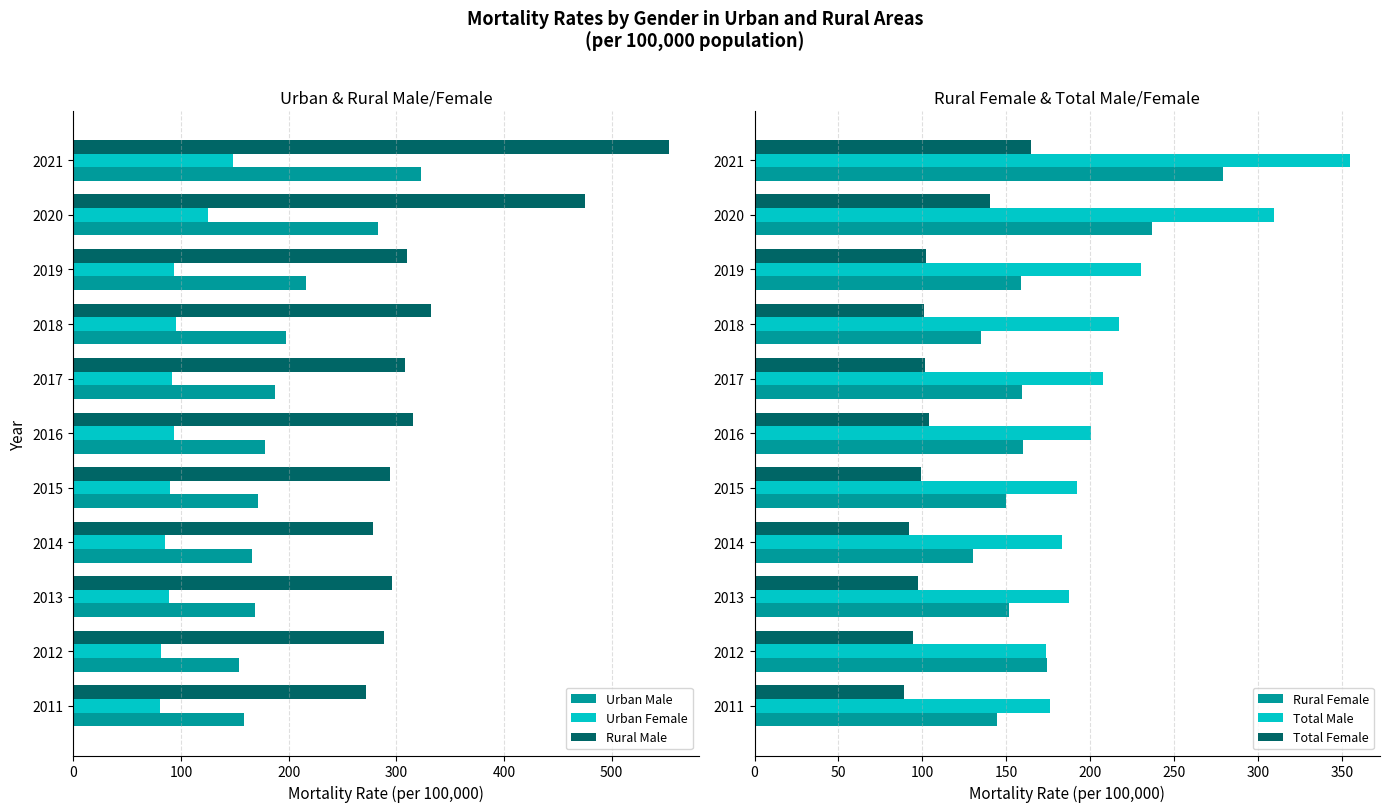

Read the Urban Female value at 2017.

91.4